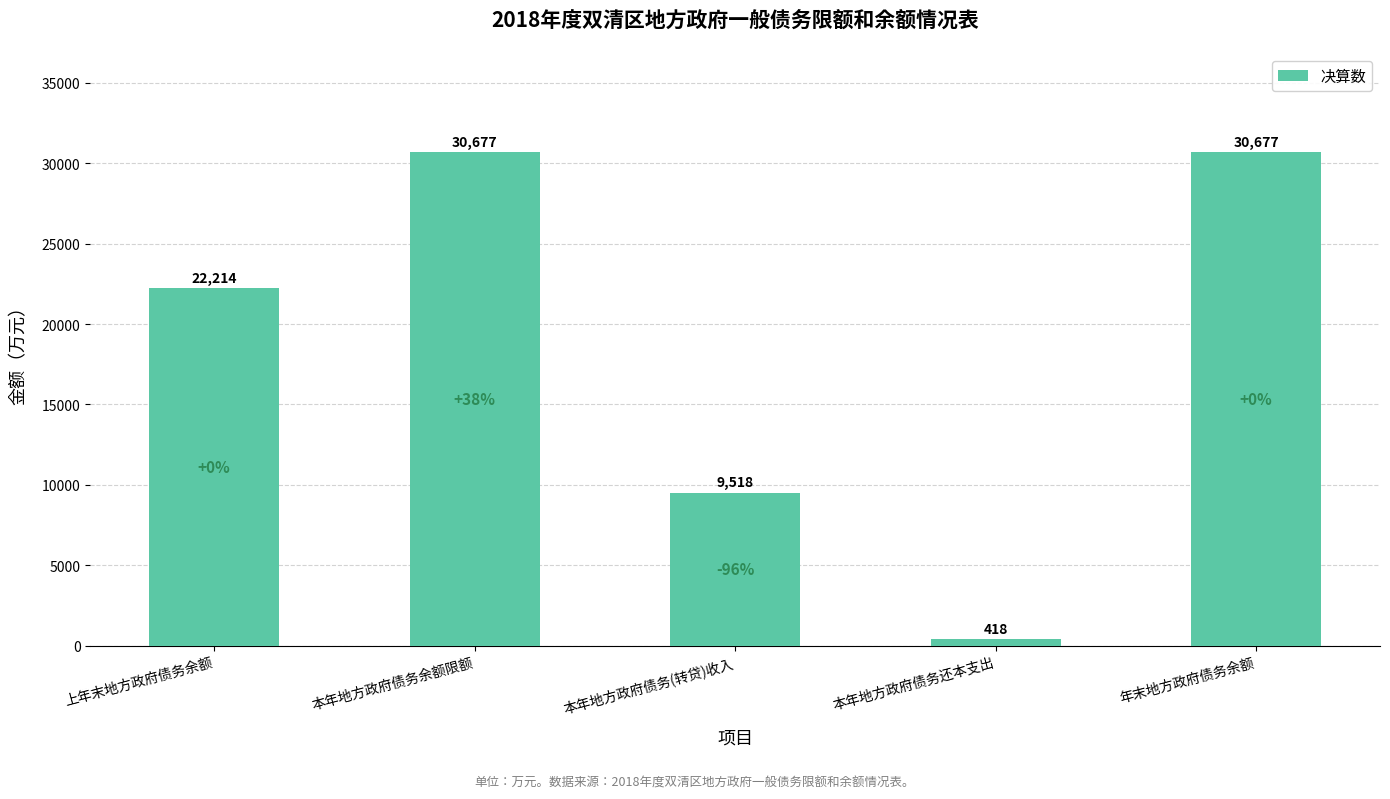

Between 本年地方政府债务余额限额 and 本年地方政府债务(转贷)收入, which is larger?

本年地方政府债务余额限额